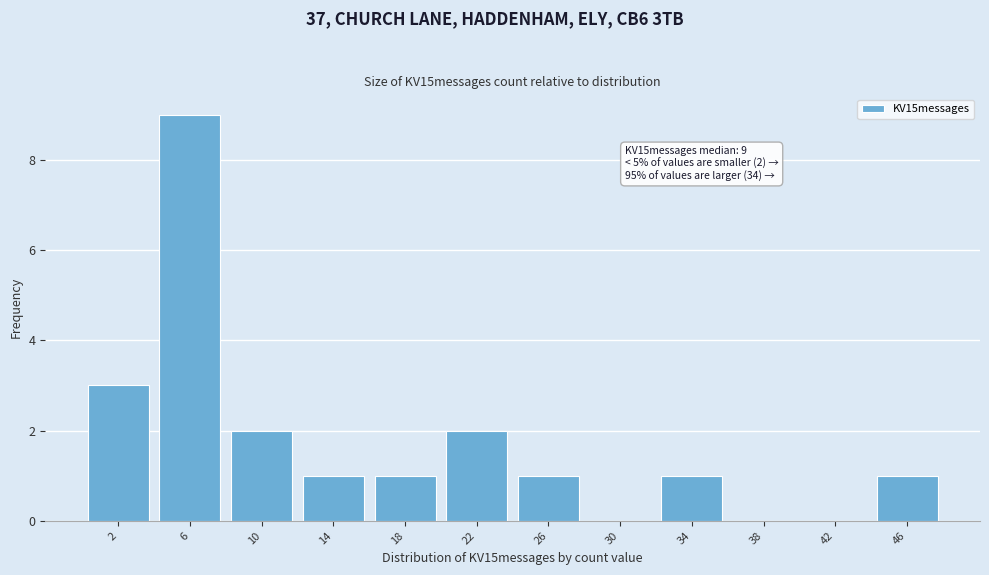

Reading left to right, extract all data points from this chart.

2=3	6=9	10=2	14=1	18=1	22=2	26=1	30=0	34=1	38=0	42=0	46=1